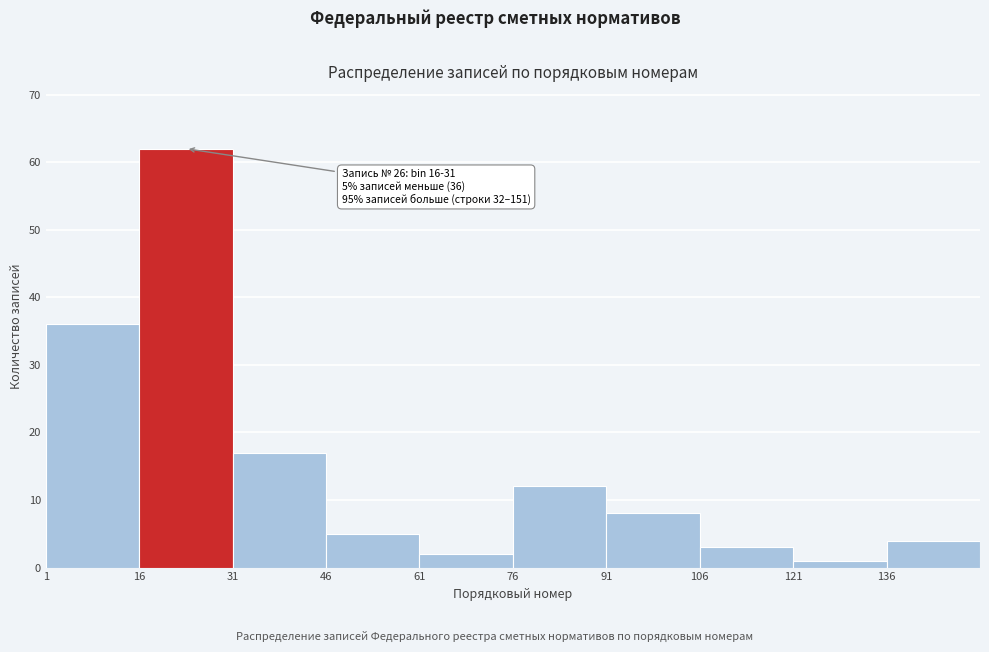

Over which range of the x-axis is the bar tallest?

16 to 31